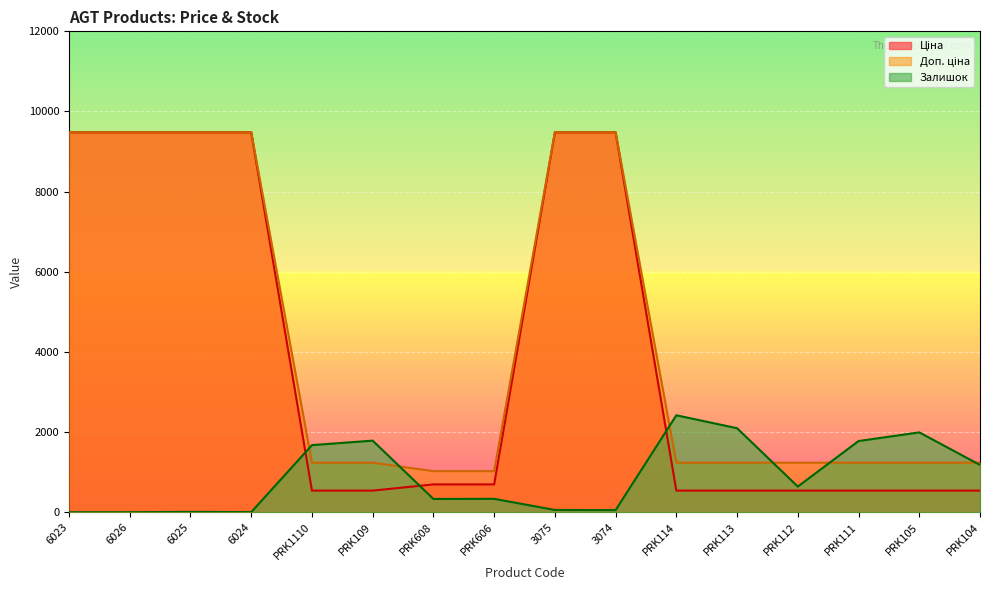

What position from the left is PRK606?

8